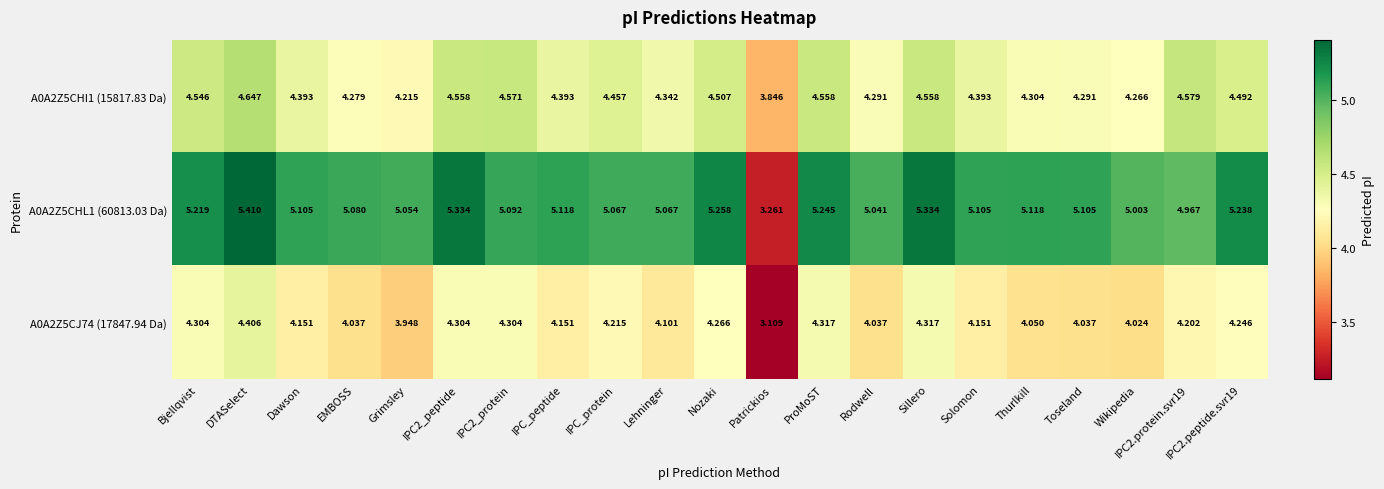

At which label does A0A2Z5CHI1 (15817.83 Da) reach its minimum?

Patrickios